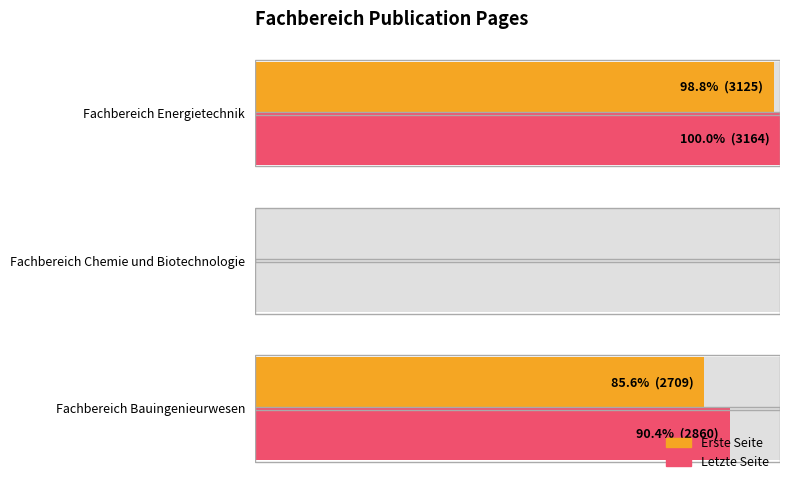

List the series in order of their overall mean, lowest first.

Erste Seite, Letzte Seite